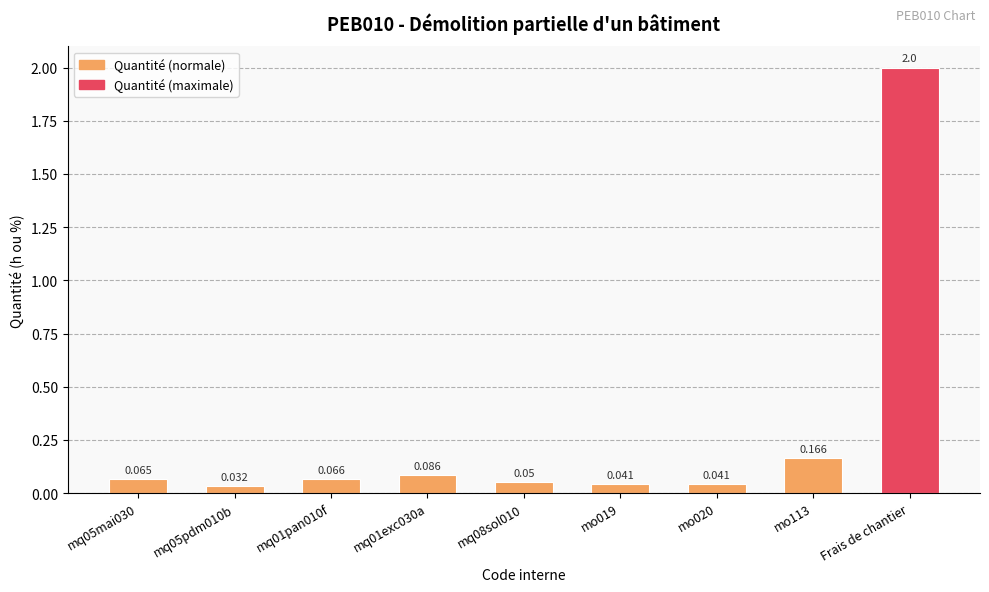

Which has a higher value, Frais de chantier or mq05mai030?

Frais de chantier